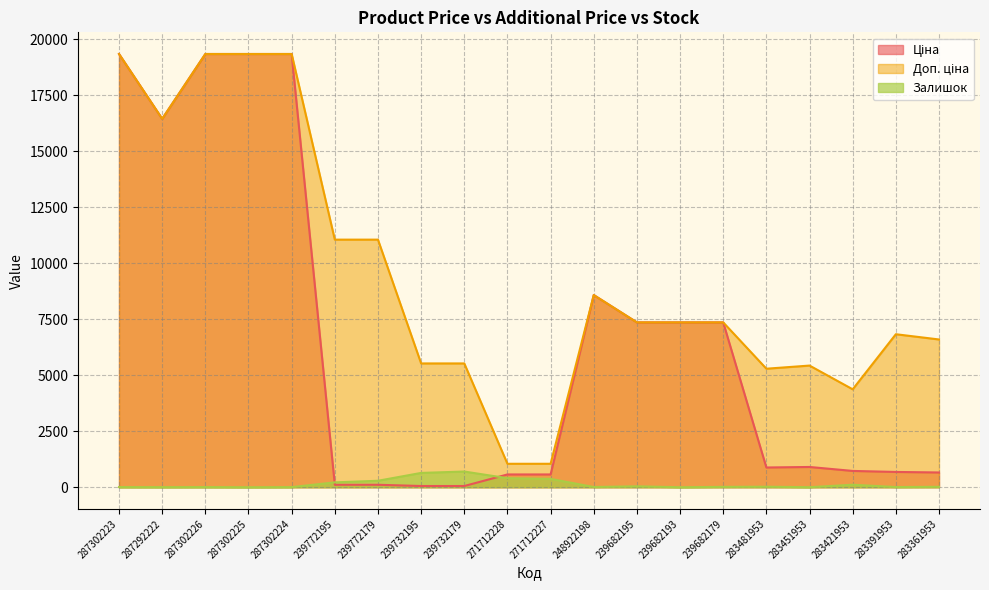

How many data points in Залишок are less than 20?

10